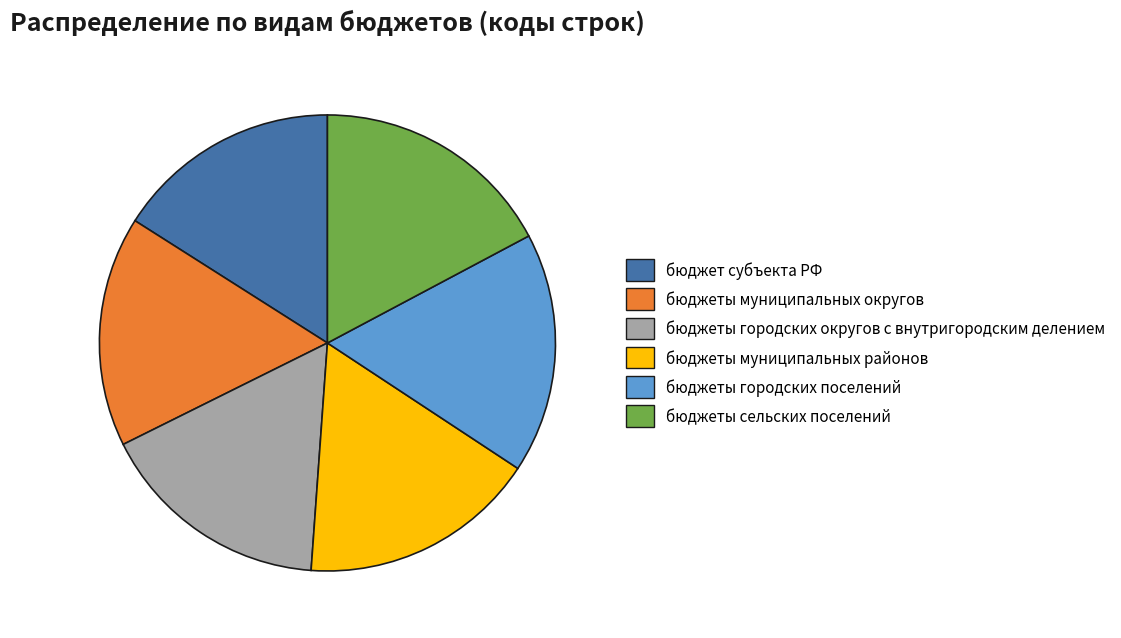

Approximately how many times larger is the value at бюджеты муниципальных районов compared to бюджеты сельских поселений?

1.0